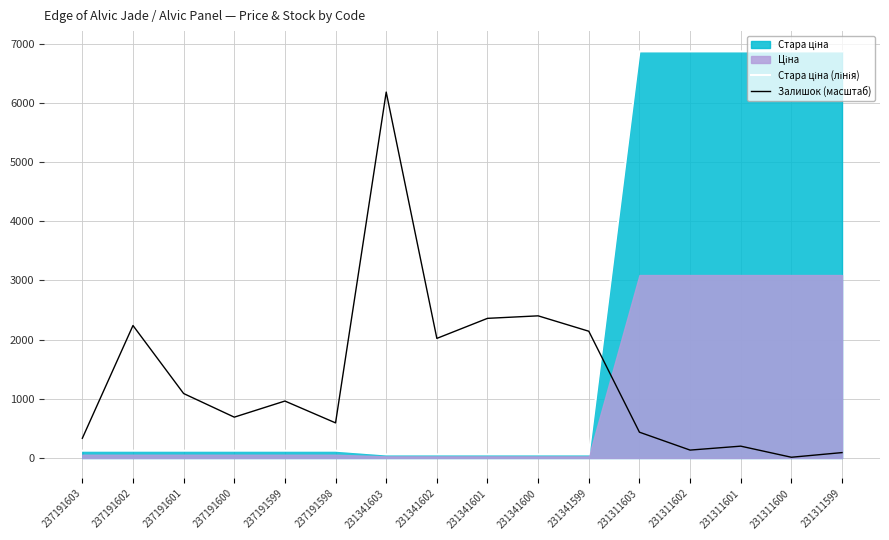

What is the difference between the Стара ціна (лінія) values at 231341603 and 237191600?

63.0